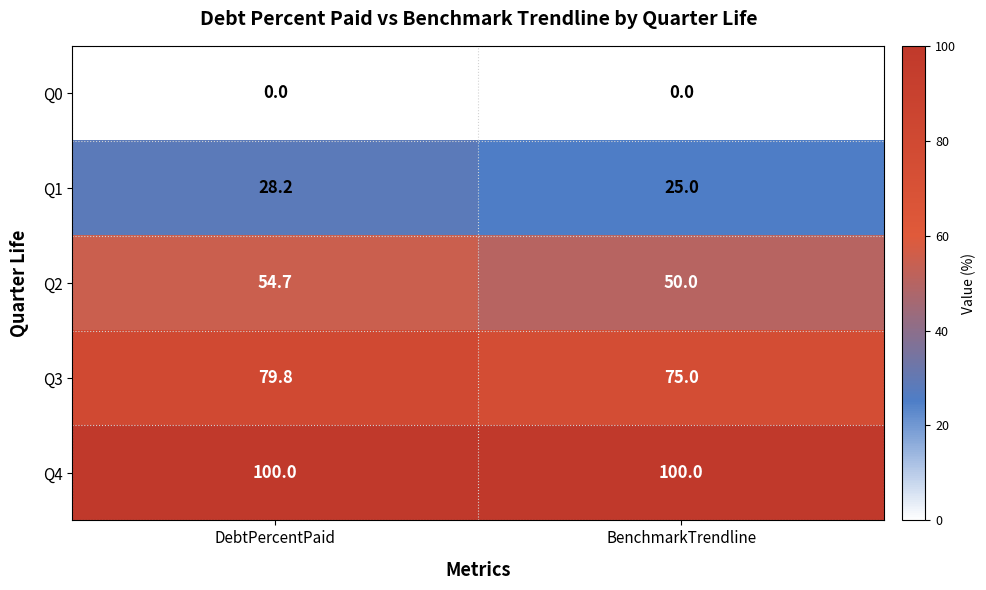

Rank the series by their average value, from highest to lowest.

Q4, Q3, Q2, Q1, Q0